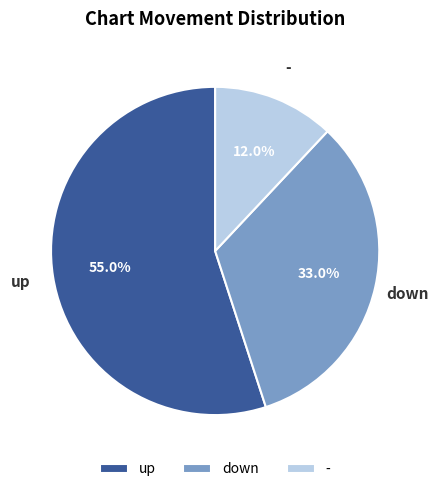

Is there any slice that represents more than half of the pie?

Yes